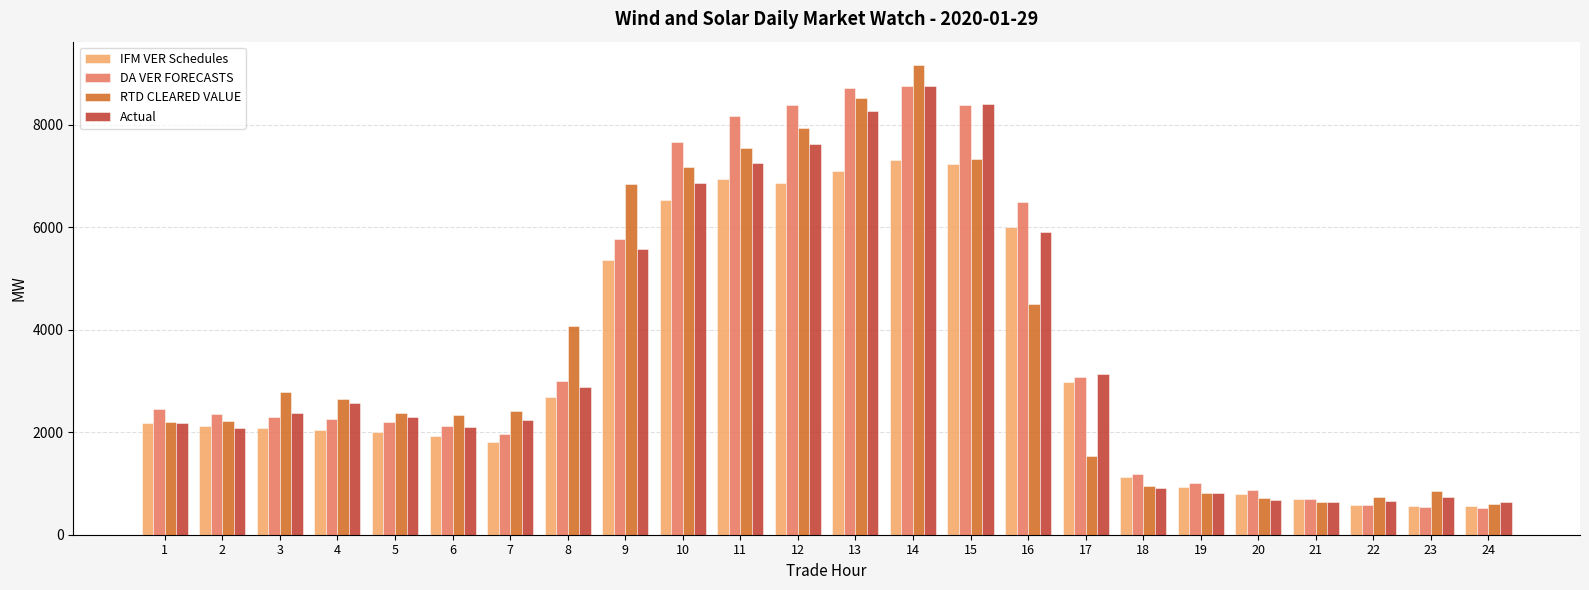

What is the difference between the second highest and minimum values in the IFM VER Schedules series?

6664.9